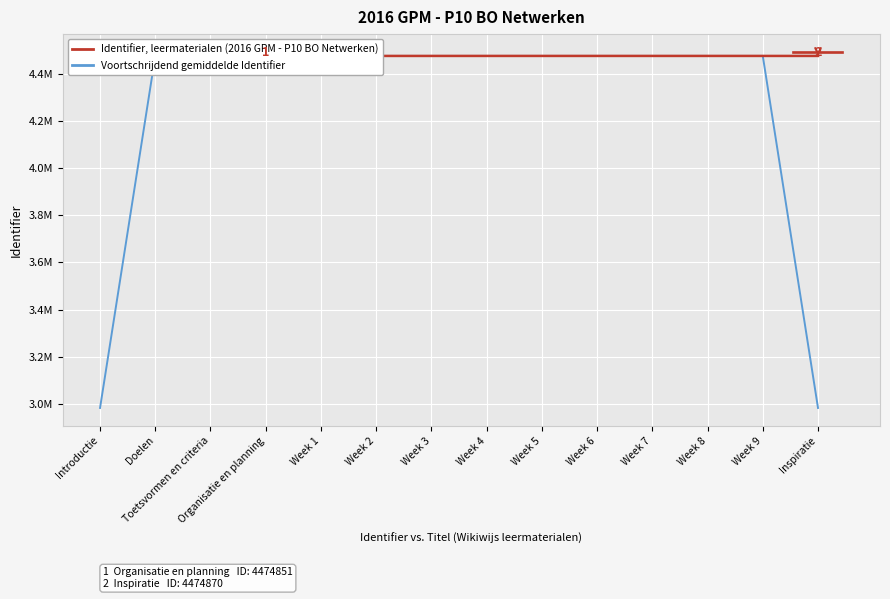

At how many categories does at least one series exceed 4269440?

14